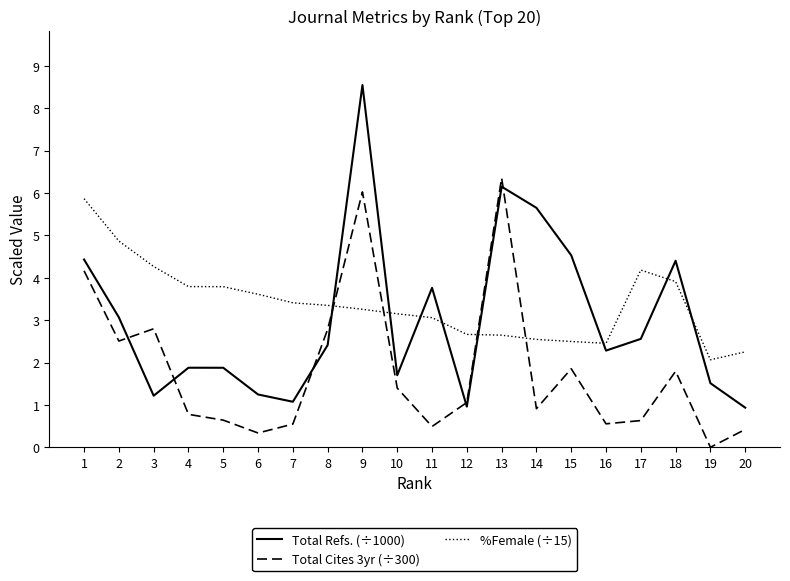

Which label corresponds to the smallest value in the chart?

19